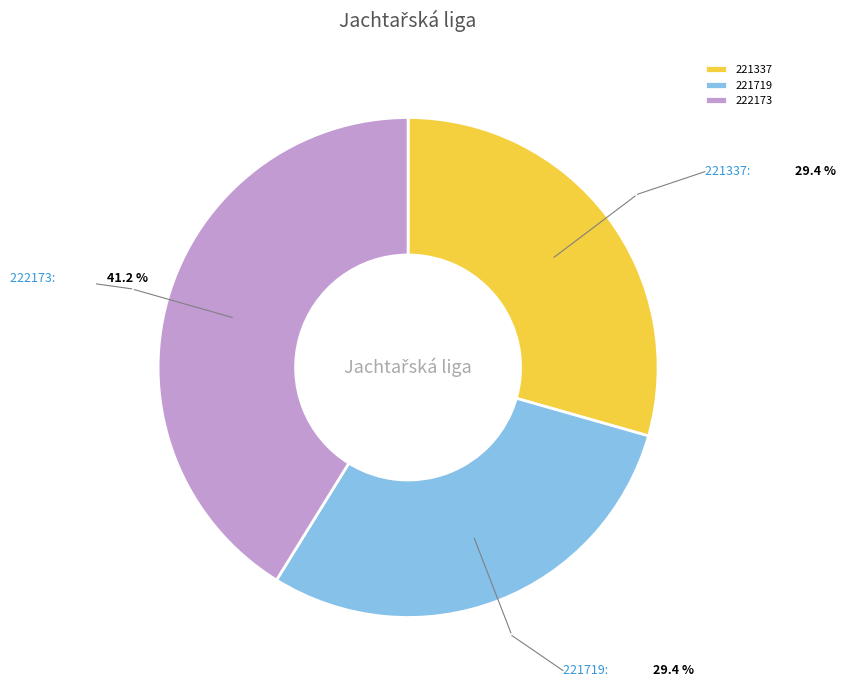

Is it true that 222173 is 50% of the pie?

False